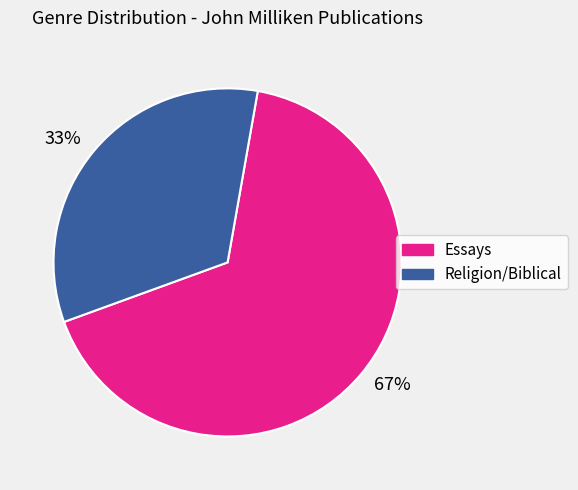

Rank the categories by value from lowest to highest.

33%, 67%